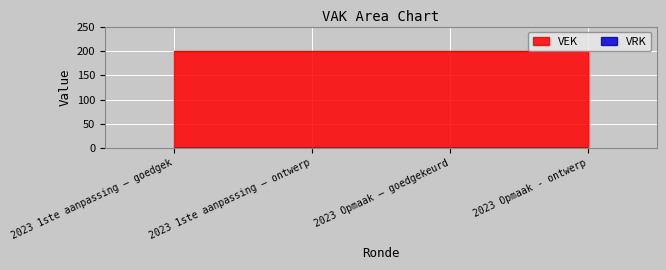

Is the value of VRK at 2023 1ste aanpassing – goedgekeurd greater than the value of VEK at 2023 1ste aanpassing – goedgekeurd?

No